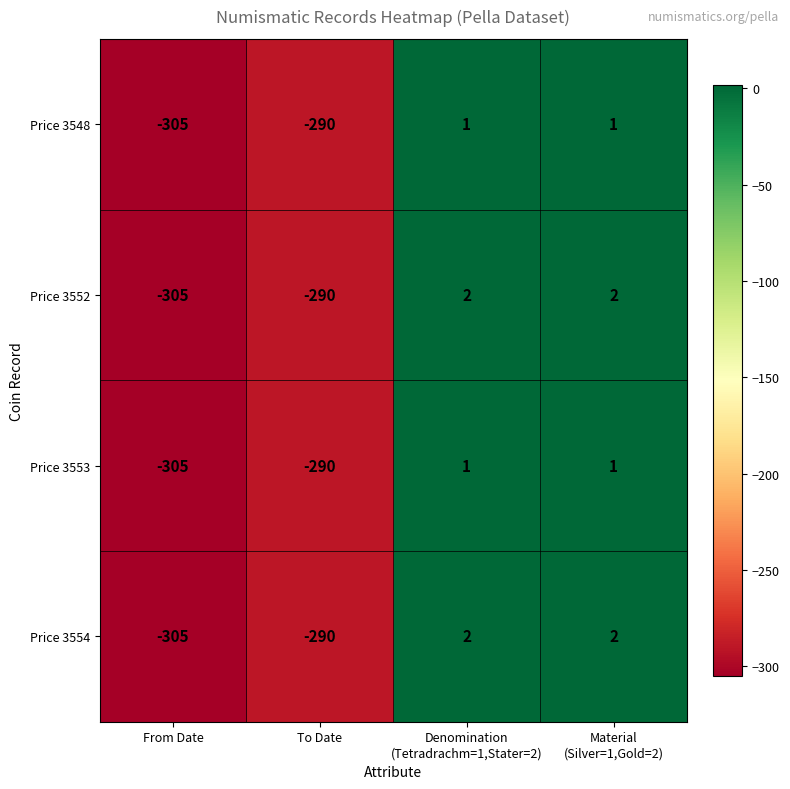

The Price 3552 series shows -305 at From Date. True or false?

True